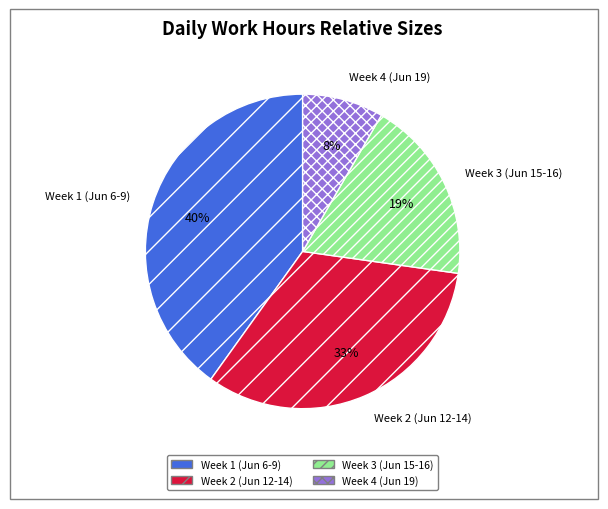

How many slices are in this pie chart?

4